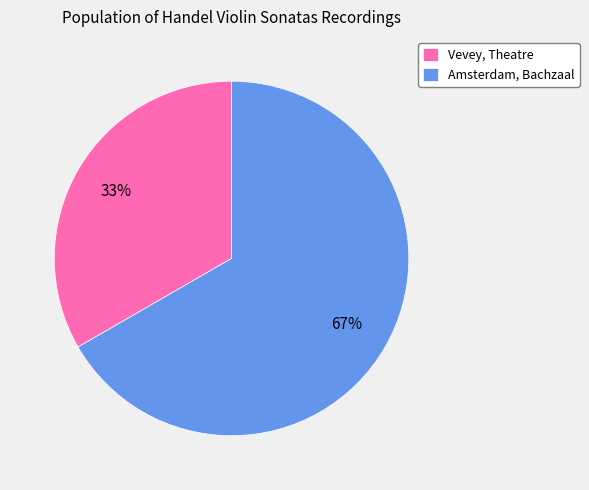

Is it true that Amsterdam, Bachzaal is 67% of the pie?

True